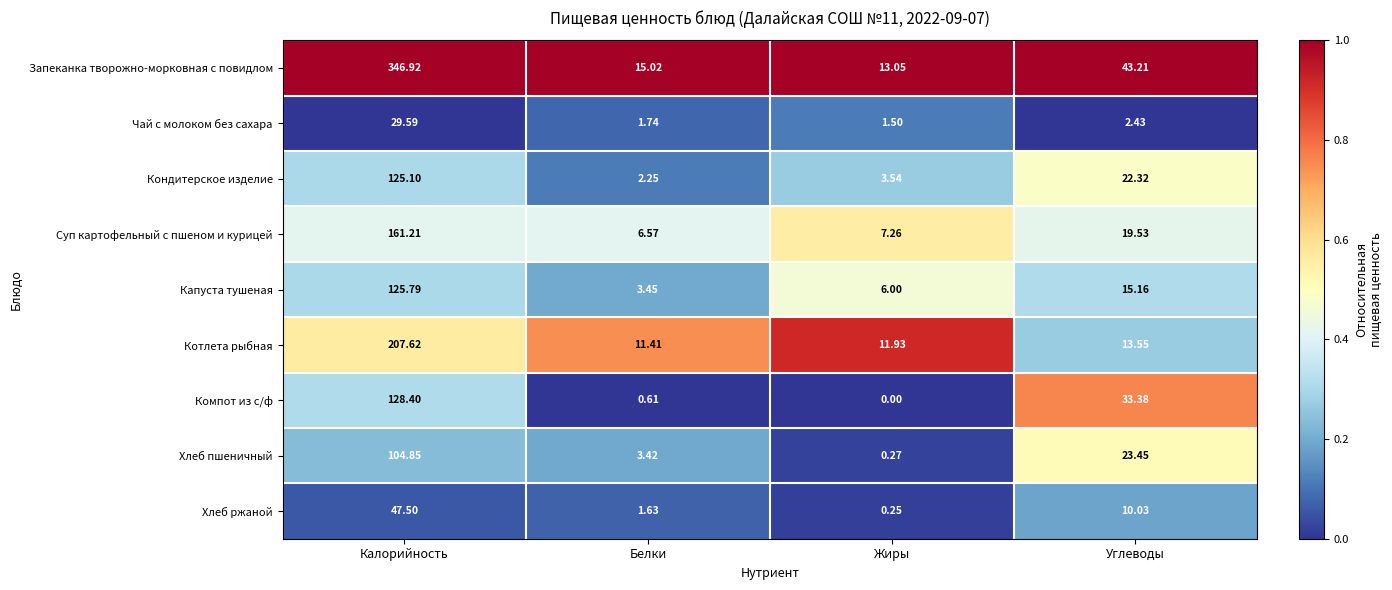

Which series changed the most between Жиры and Углеводы?

Компот из с/ф